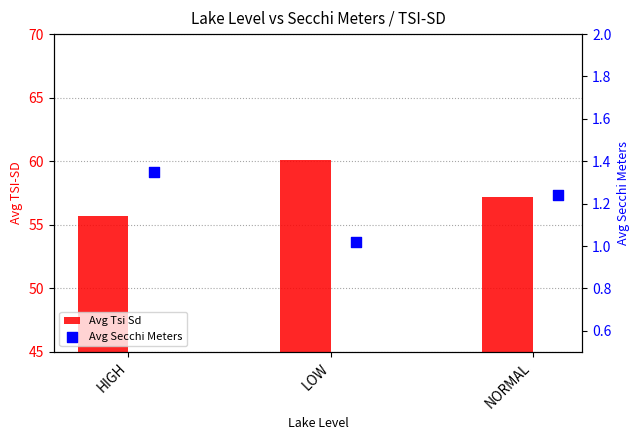

Is the value of Avg Secchi Meters at NORMAL greater than the value of Avg Tsi Sd at NORMAL?

No